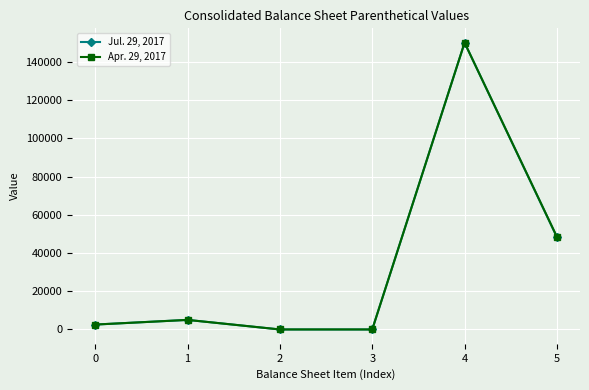

The Apr. 29, 2017 series shows 48472 at 5. True or false?

True